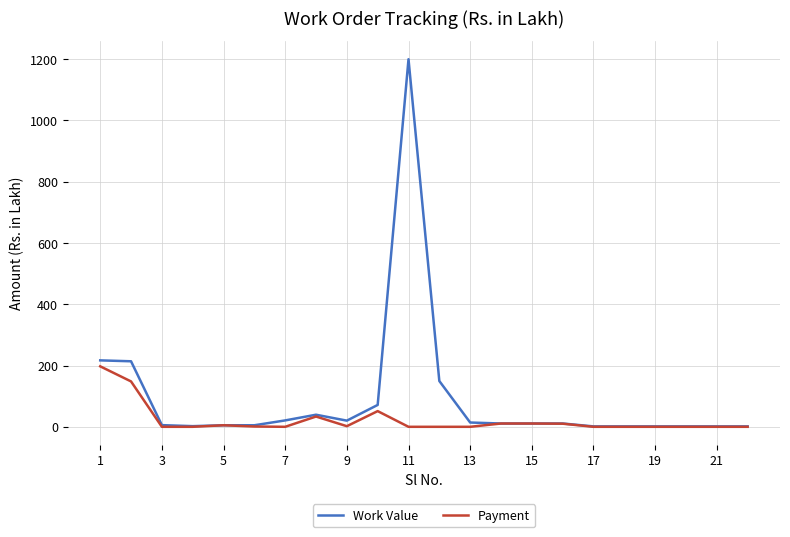

Which series has the largest range (max minus min)?

Work Value